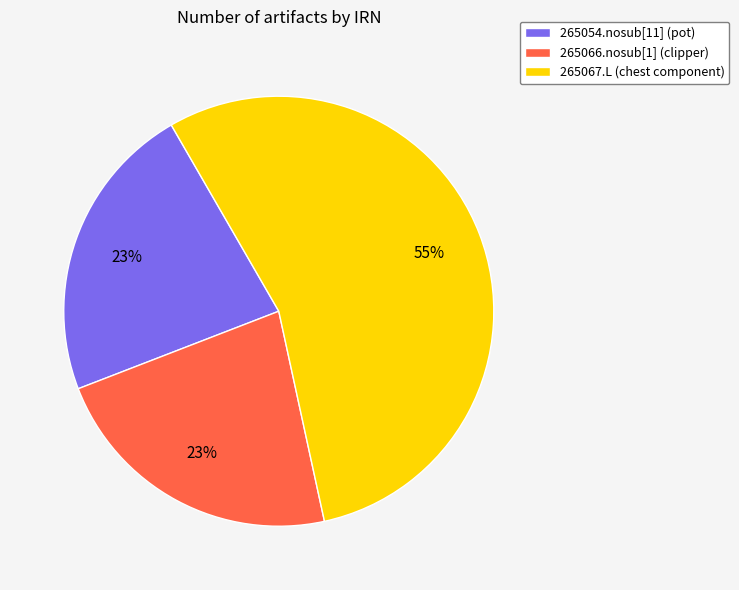

Combined, do 265066.nosub[1] (clipper) and 265067.L (chest component) account for over 50%?

Yes